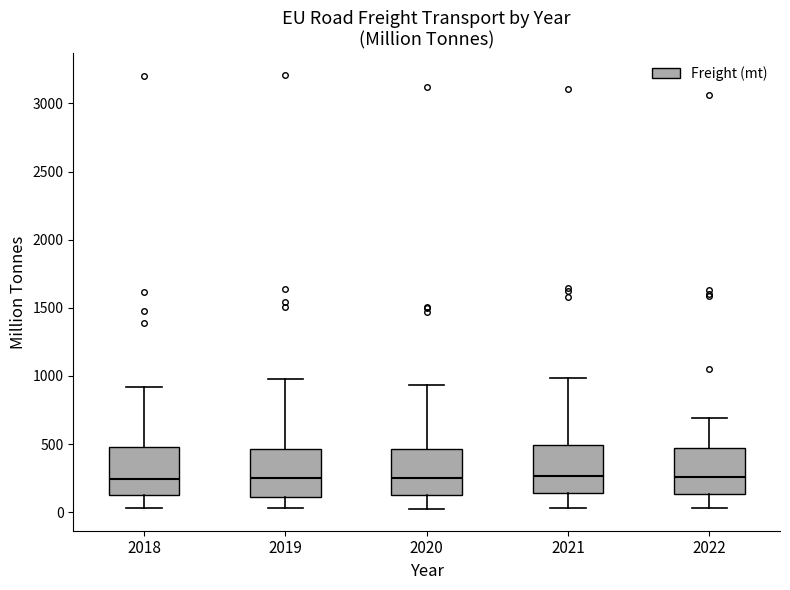

Reading left to right, read every box against the y-axis: the position of its median line, the range the box covers, and the ends of its whiskers. The values are not printed on the chart, so give them approximately, as read against the axis.

2018: median 250, box 150 to 500, whiskers 50 to 900
2019: median 250, box 100 to 450, whiskers 50 to 1000
2020: median 250, box 150 to 450, whiskers 0 to 950
2021: median 250, box 150 to 500, whiskers 50 to 1000
2022: median 250, box 150 to 450, whiskers 50 to 700